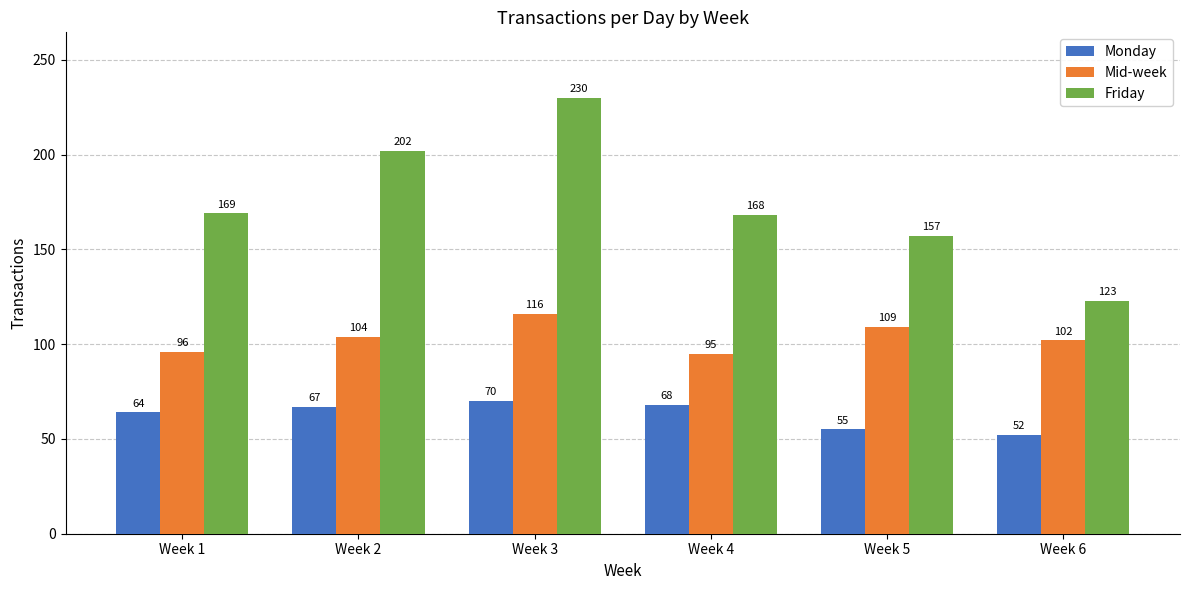

Reading left to right, list all the values displayed in this chart.

Monday: Week 1=64	Week 2=67	Week 3=70	Week 4=68	Week 5=55	Week 6=52
Mid-week: Week 1=96	Week 2=104	Week 3=116	Week 4=95	Week 5=109	Week 6=102
Friday: Week 1=169	Week 2=202	Week 3=230	Week 4=168	Week 5=157	Week 6=123